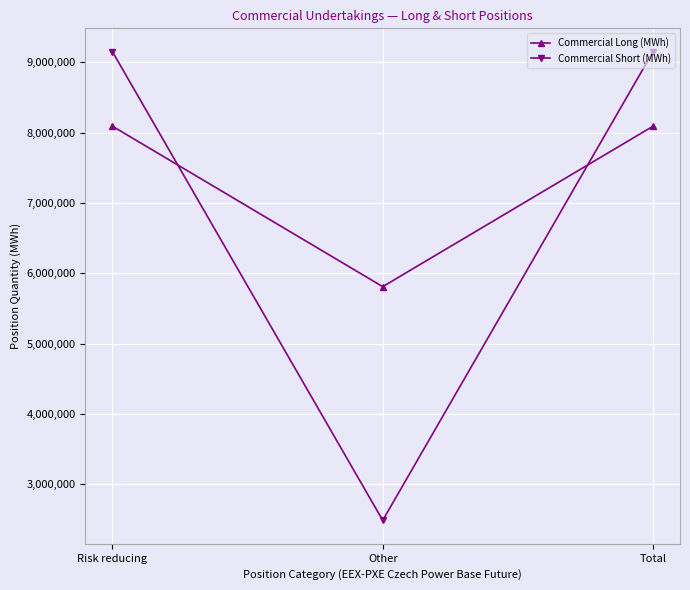

Is the value of Commercial Short (MWh) at Risk reducing greater than the value of Commercial Long (MWh) at Total?

Yes